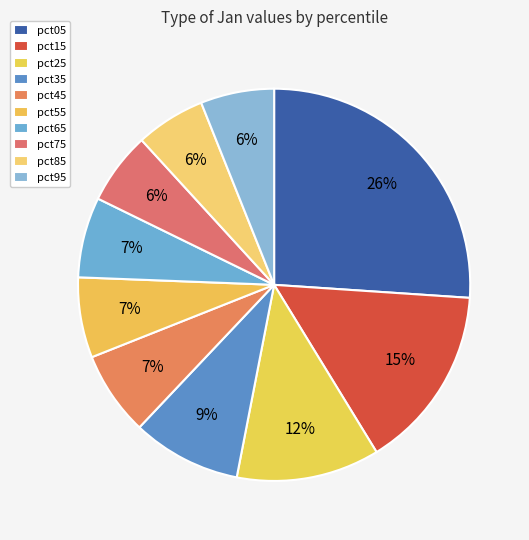

What is the change in value from pct15 to pct85?

-1.1